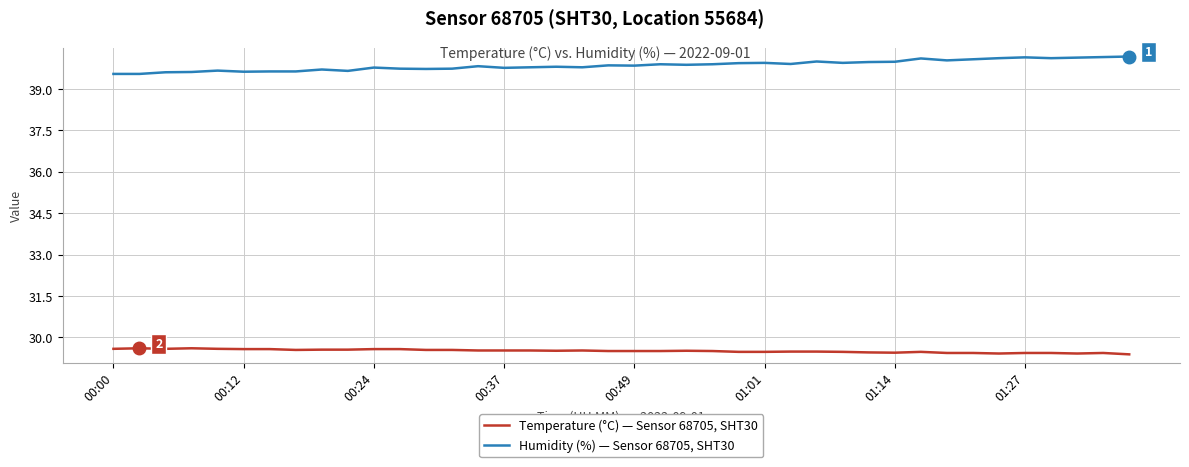

What is the difference between the maximum and minimum values in the Humidity (%) — Sensor 68705, SHT30 series?

0.6